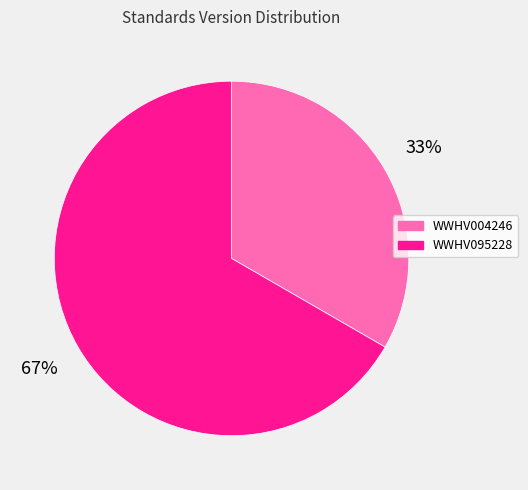

What percentage is the WWHV004246 slice, to the nearest percent?

33%